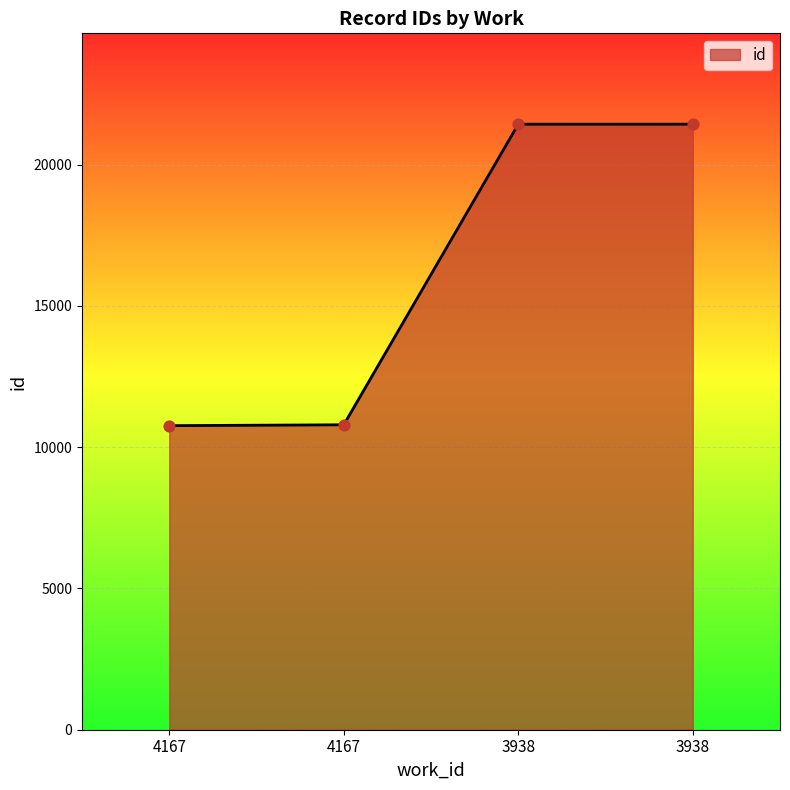

Which has a higher value, 3938 or 4167?

3938